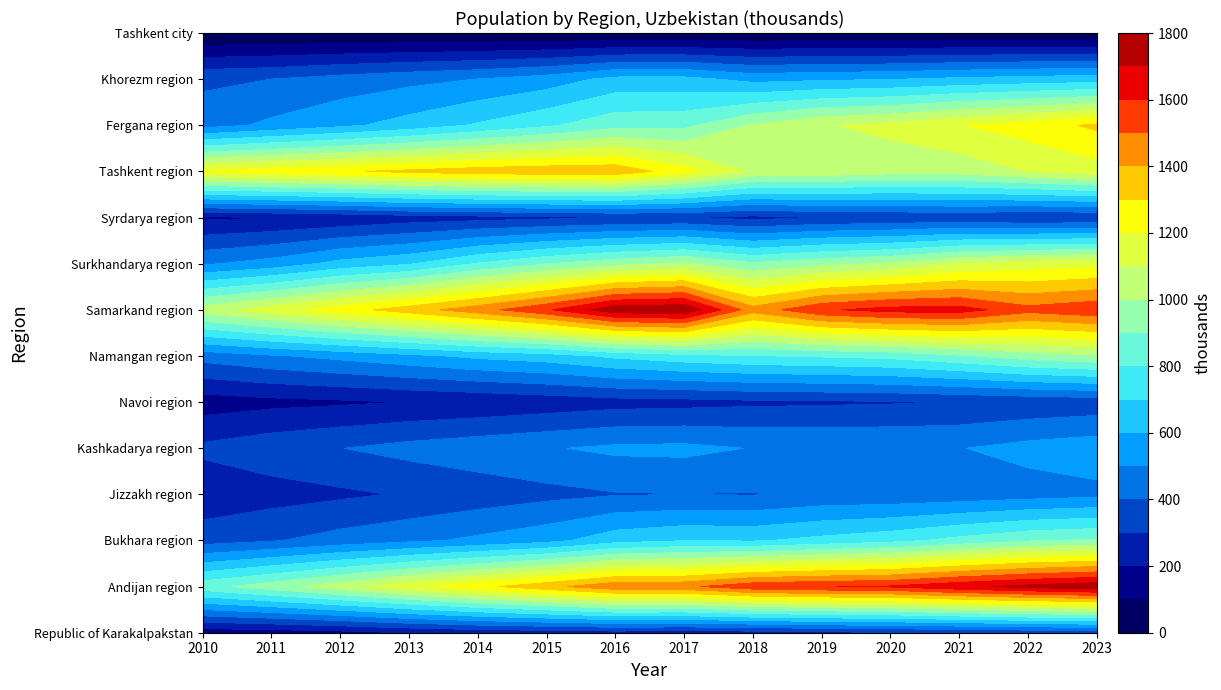

Which category has the highest value across all series?

2017